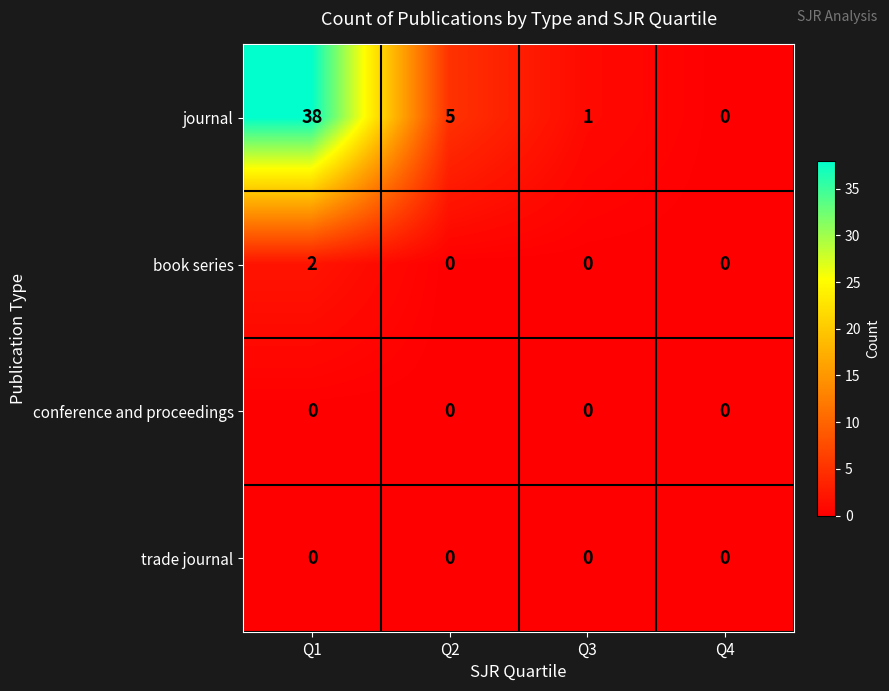

What is the difference between the maximum and second lowest values in the journal series?

37